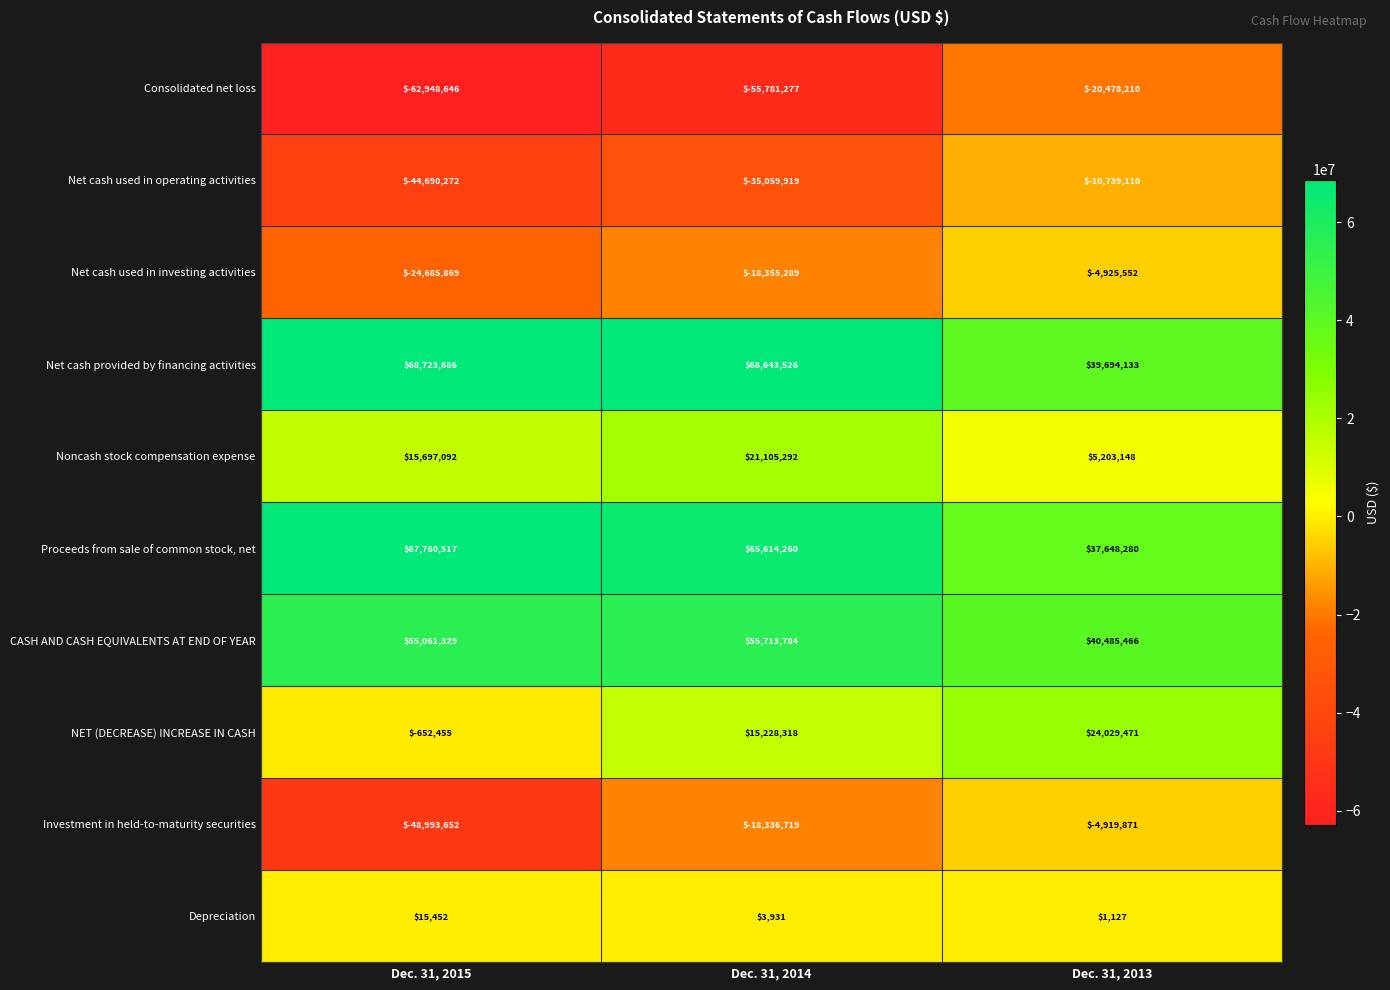

What is the smallest value displayed?

-62948646